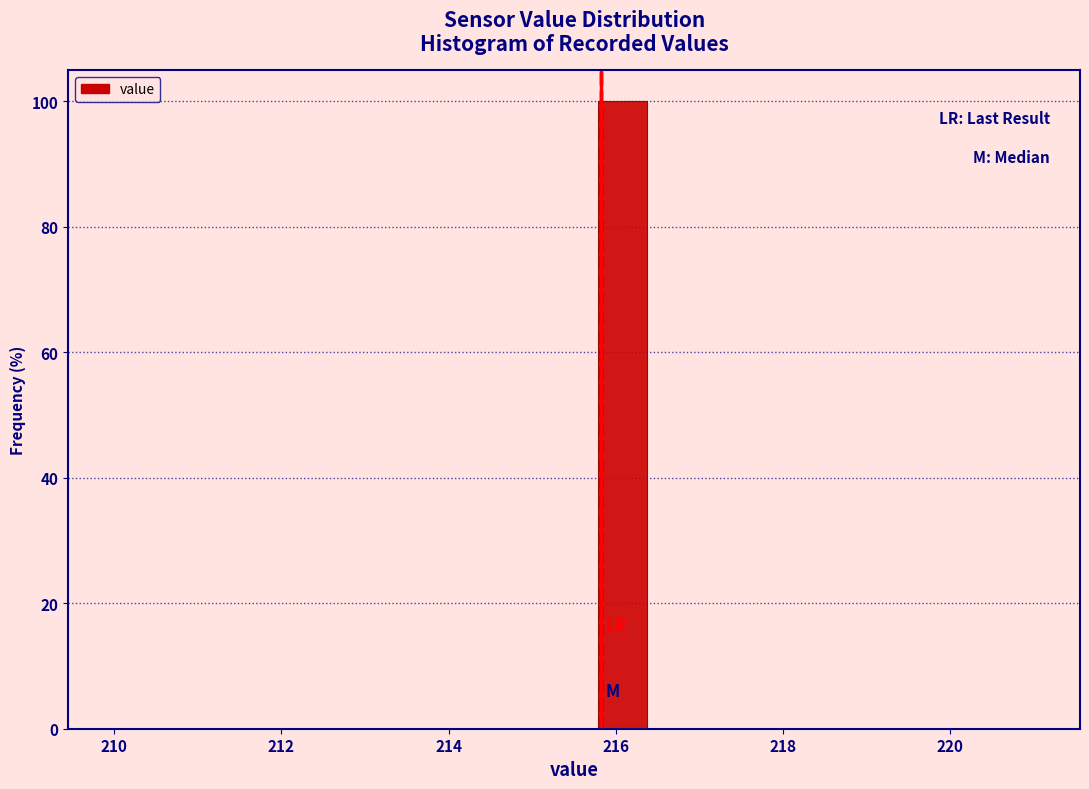

Read against the x-axis, roughly where is the centre of the tallest bar?

216.0